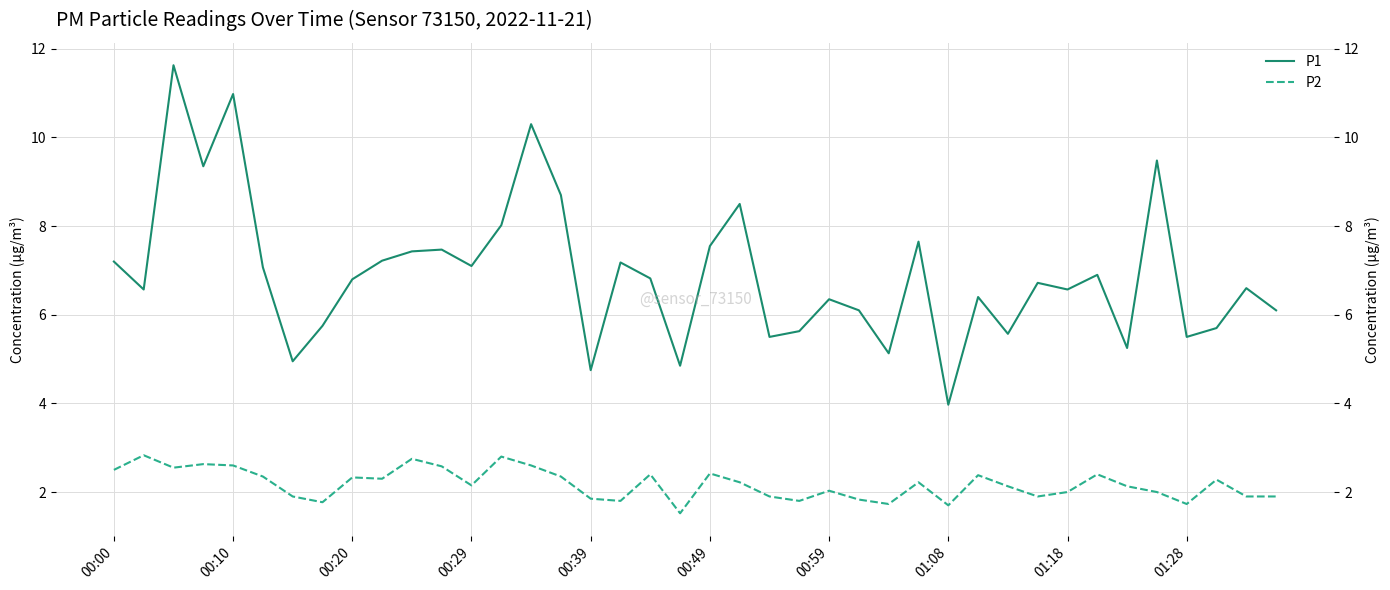

True or false: P2 and P1 intersect in this chart.

False